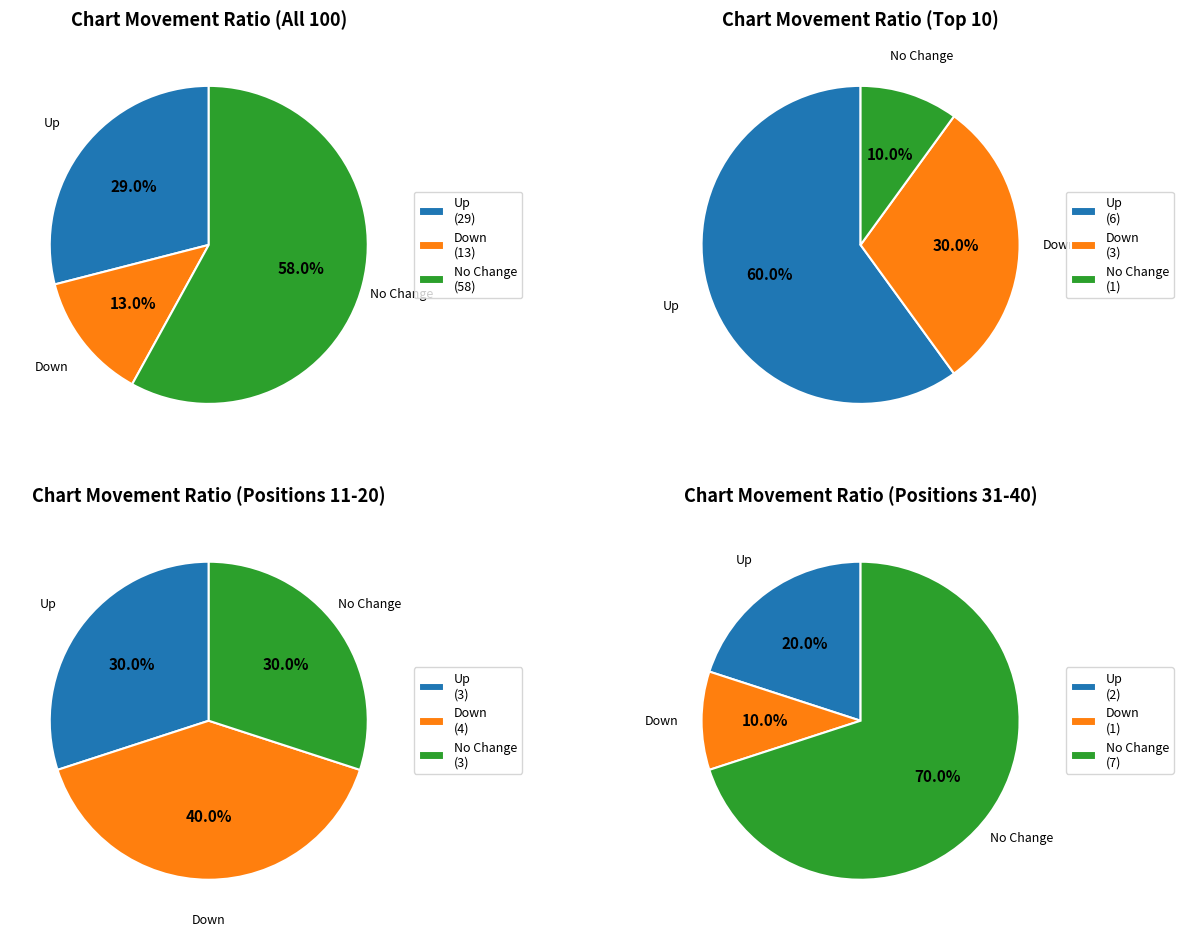

Is there a majority slice in this chart?

Yes